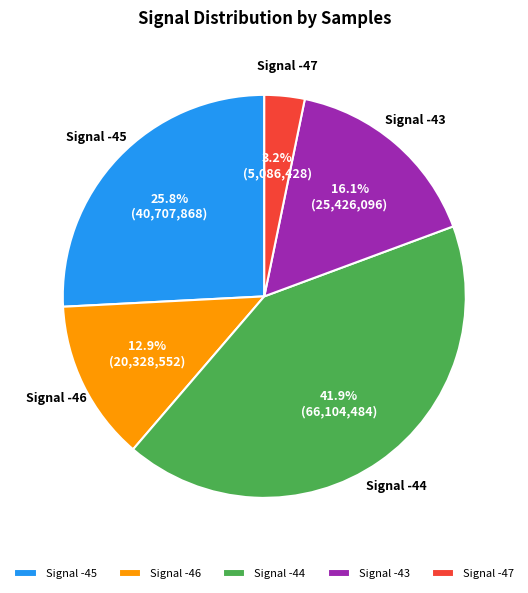

Rank the categories by value from lowest to highest.

Signal -47, Signal -46, Signal -43, Signal -45, Signal -44